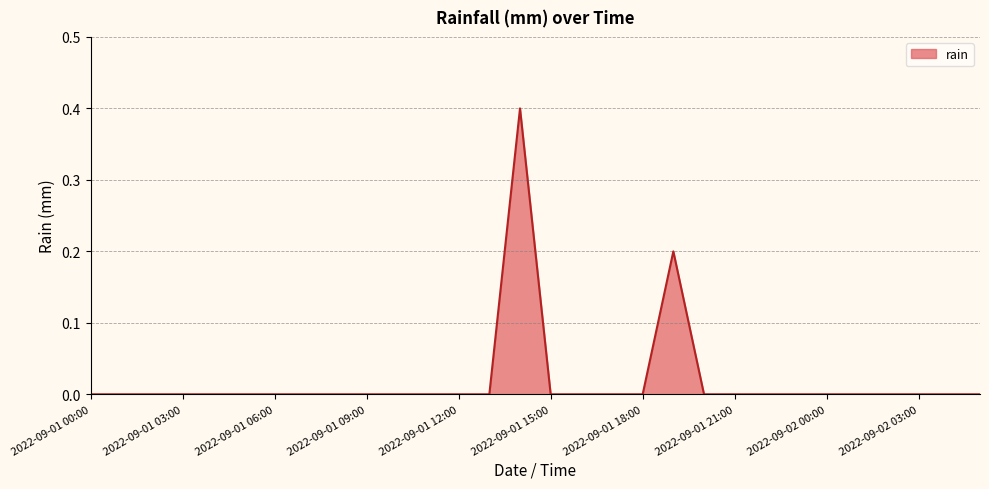

What is the maximum value shown in the chart?

0.4